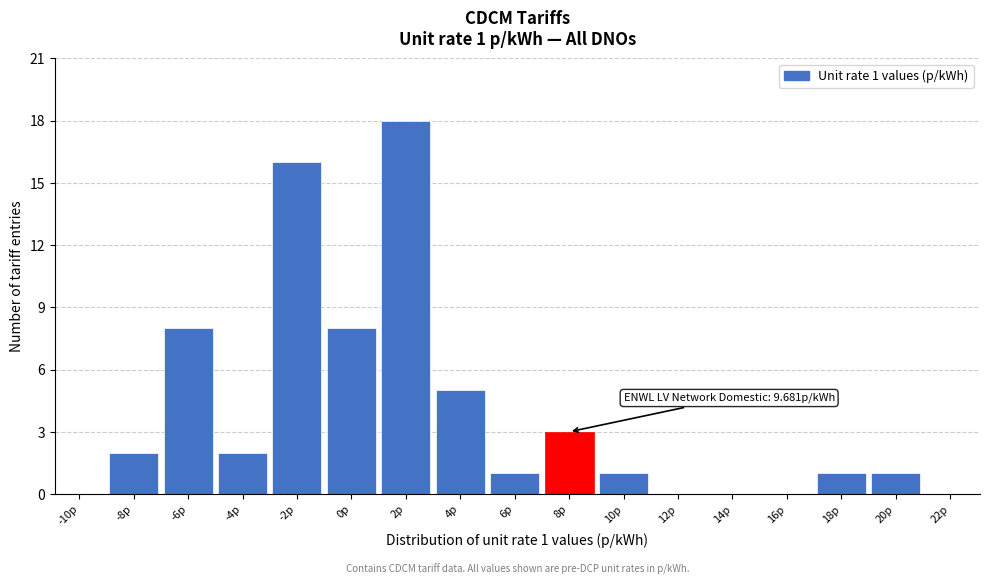

Reading left to right, what are all the values shown in this chart?

-10p=0	-8p=2	-6p=8	-4p=2	-2p=16	0p=8	2p=18	4p=5	6p=1	8p=3	10p=1	12p=0	14p=0	16p=0	18p=1	20p=1	22p=0